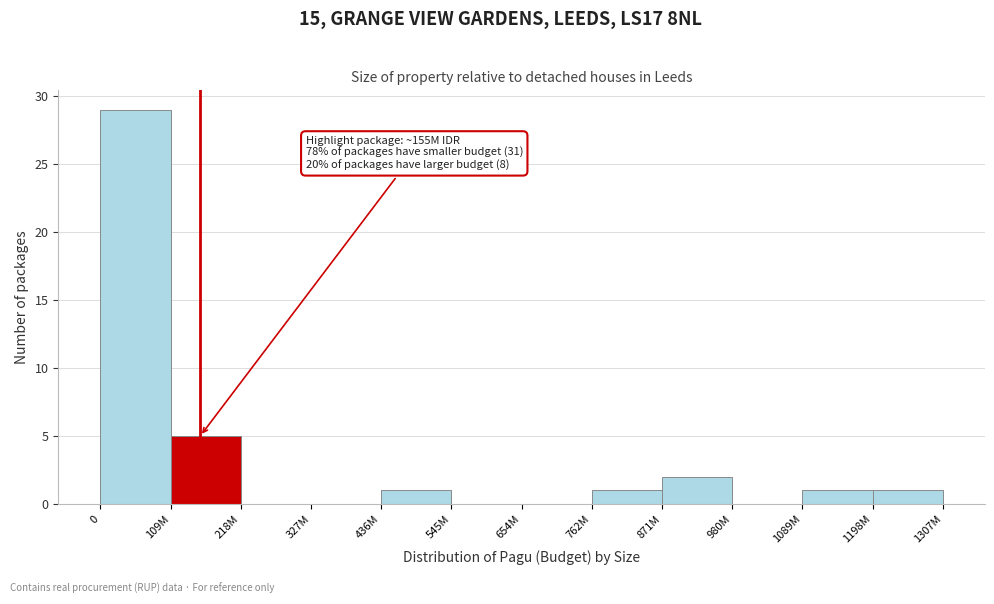

Reading left to right, list all the values displayed in this chart.

0=29	109M=5	218M=0	327M=0	436M=1	545M=0	654M=0	762M=1	871M=2	980M=0	1089M=1	1198M=1